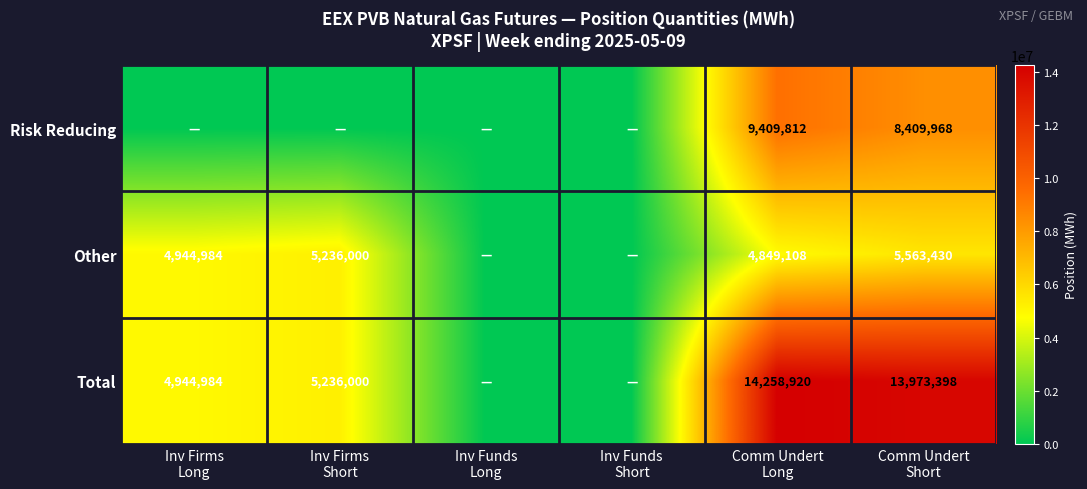

What is the maximum value shown in the chart?

14258920